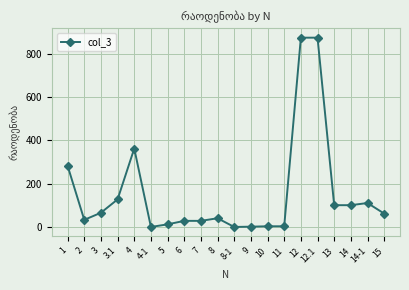

Is it true that the value at 12 is 1366.6?

False